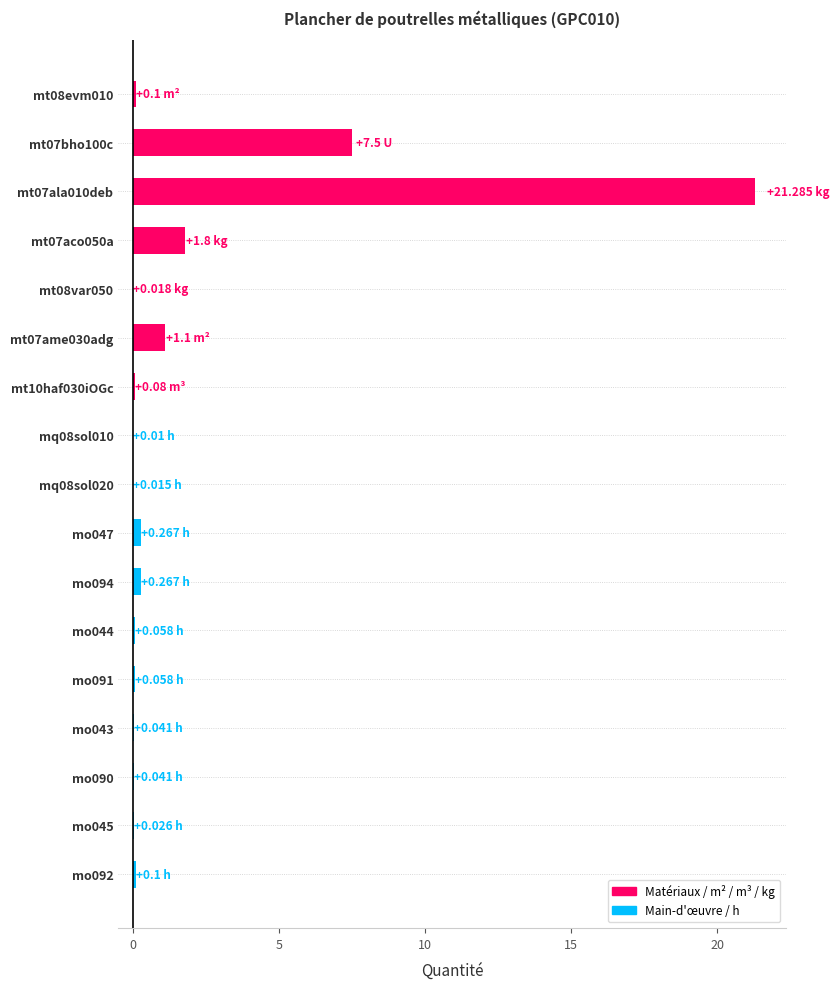

What is the change in value from mt08evm010 to mo090?

-0.1